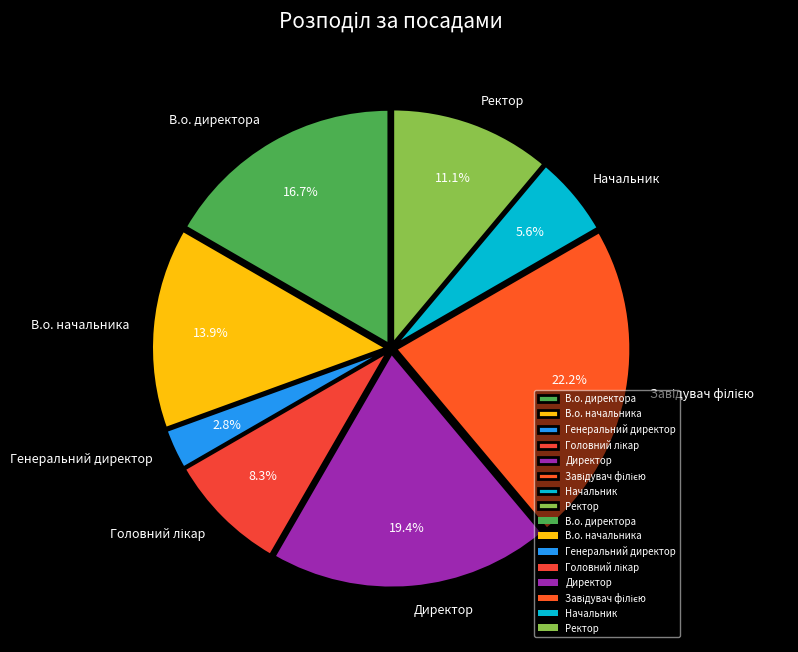

What percentage is the Генеральний директор slice, to the nearest percent?

3%